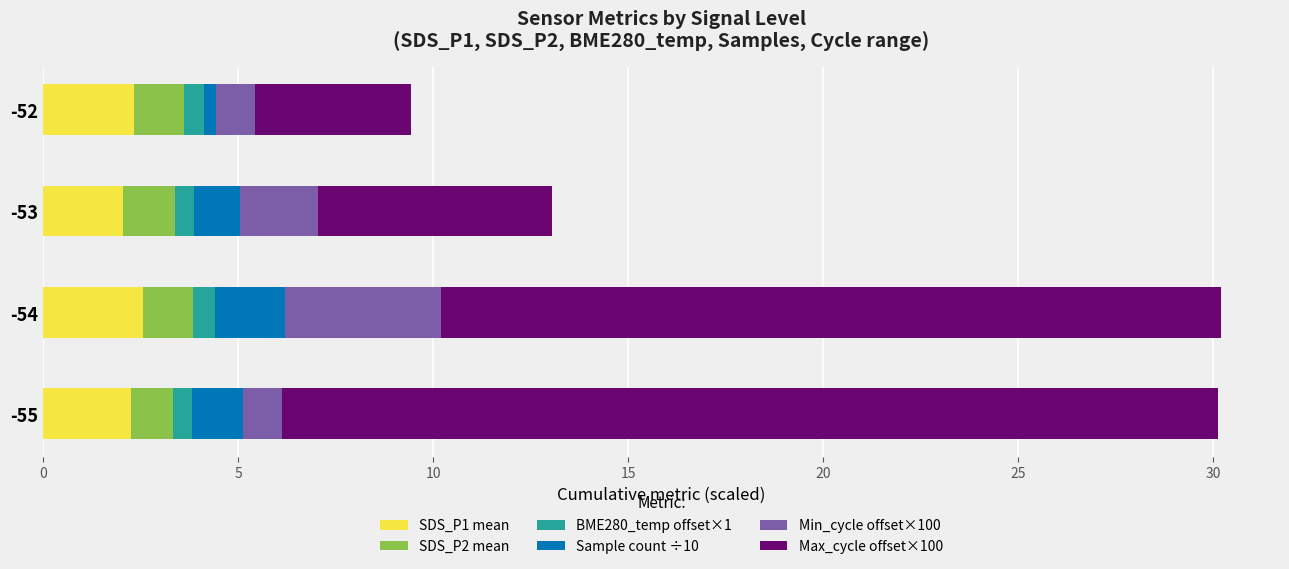

What is the maximum value for SDS_P1 mean?

2.6